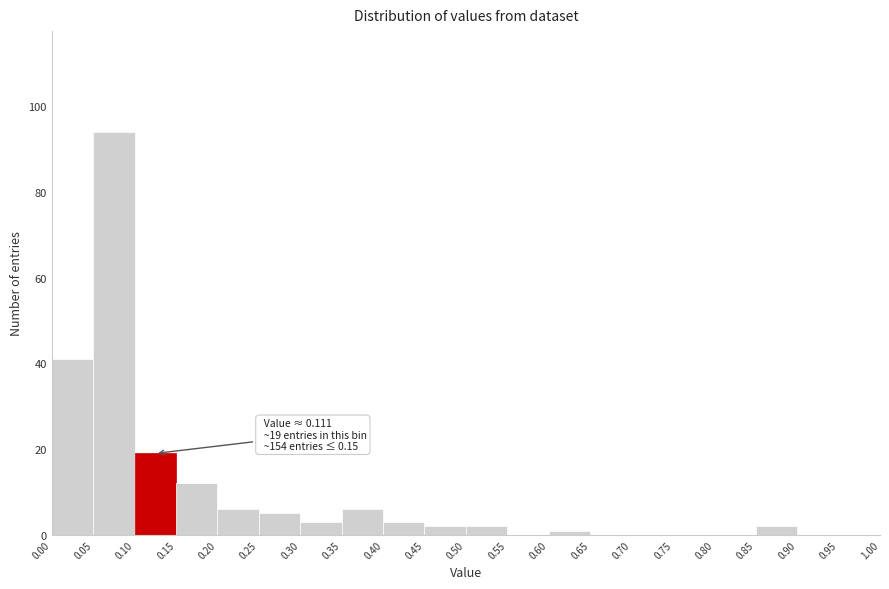

Over which range of the x-axis is the bar tallest?

0.05 to 0.10